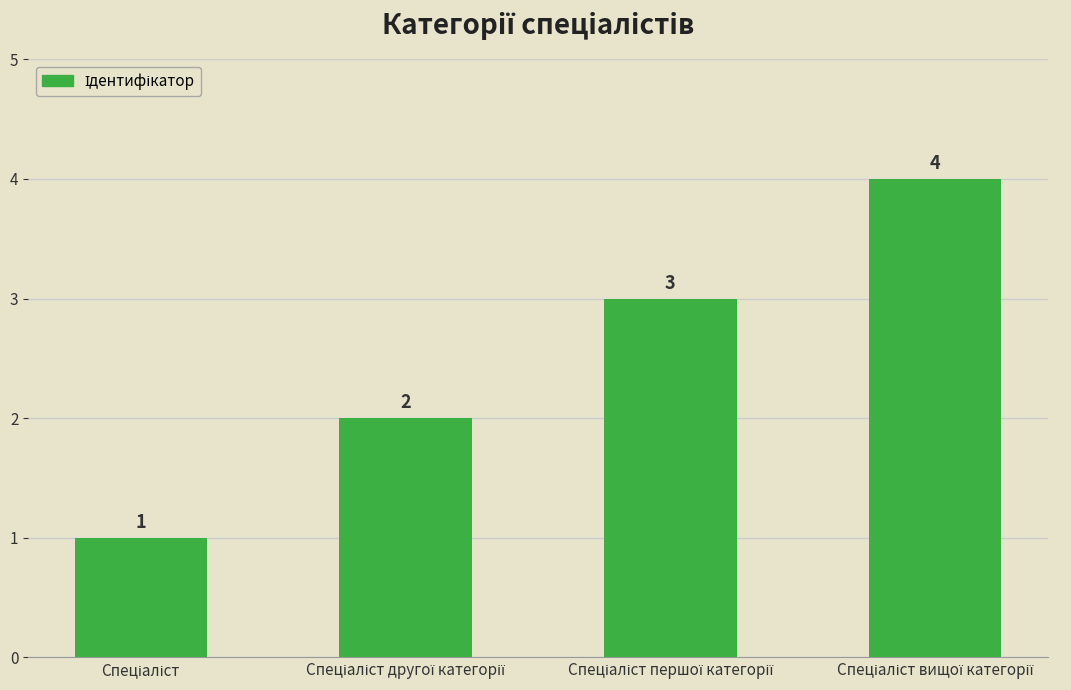

Count the values in the range 2 to 4.

3